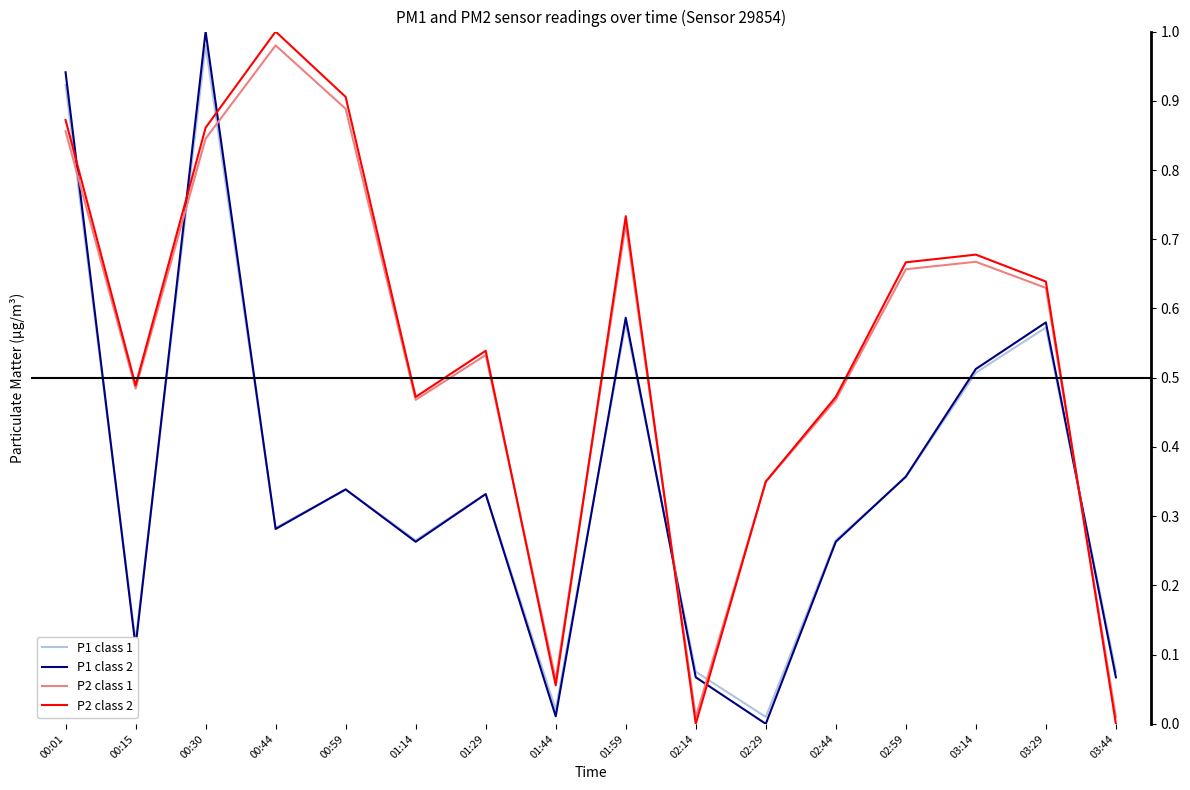

True or false: P1 class 2 has a value of 0.5 at 03:14.

True